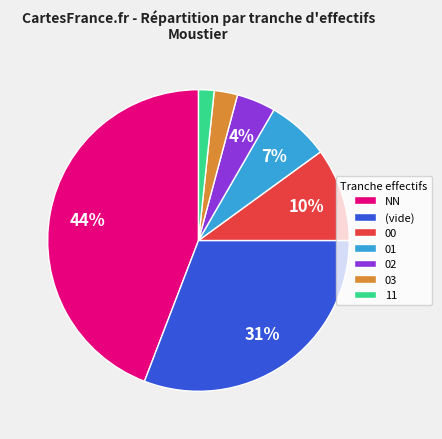

To the nearest percent, what is the average slice percentage?

14%